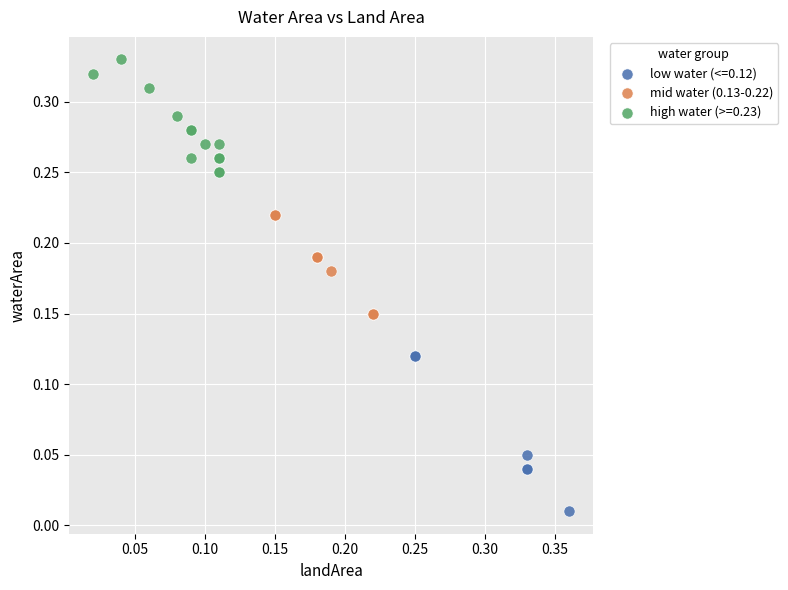

Which series contains the lowest Y value?

low water (<=0.12)